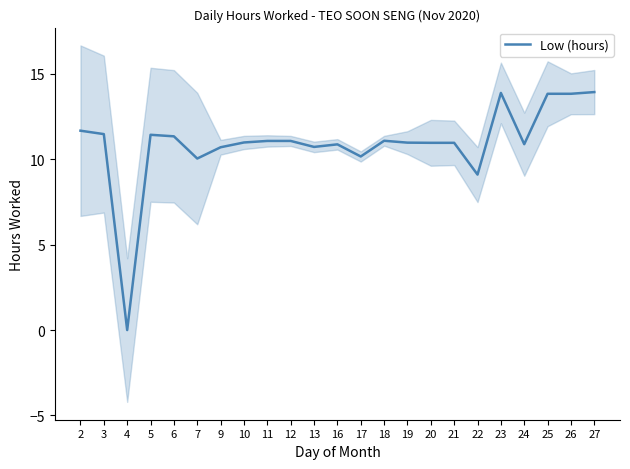

How many interior local peaks (higher than both neighbors) does the data have?

4